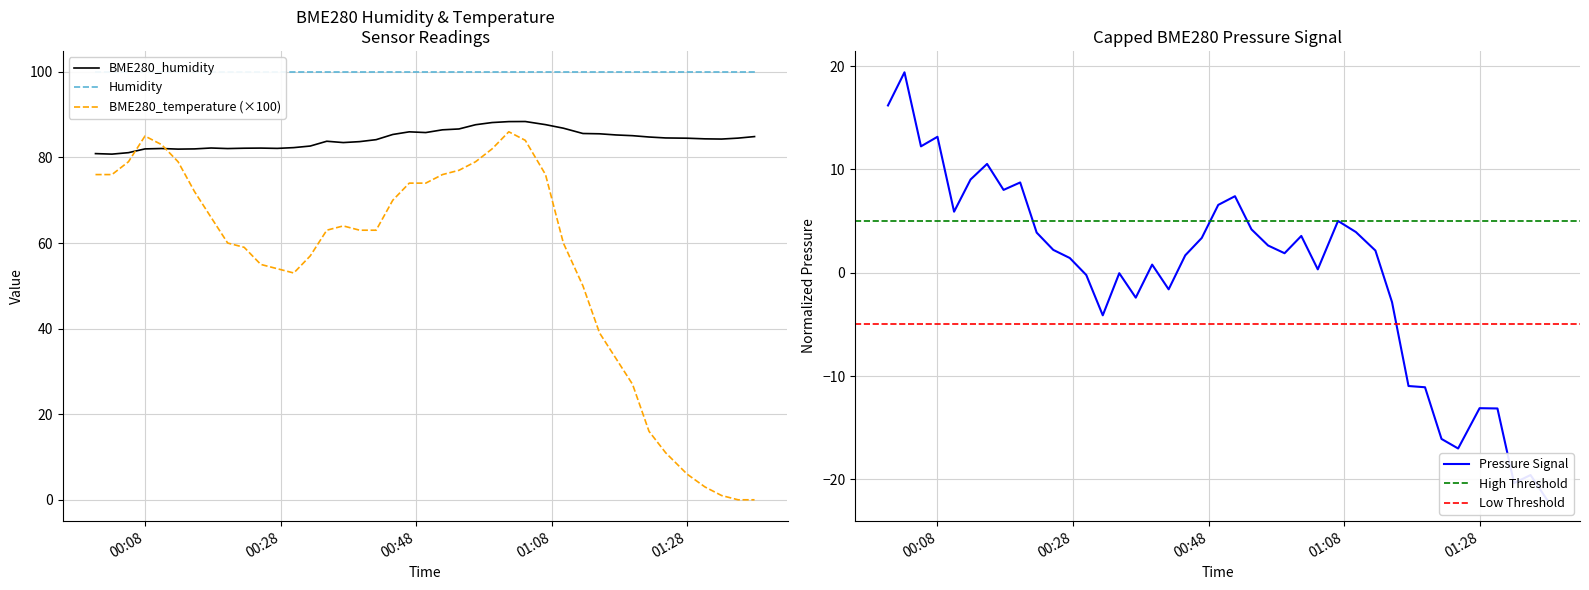

What is the highest value of the BME280_humidity series?

88.4